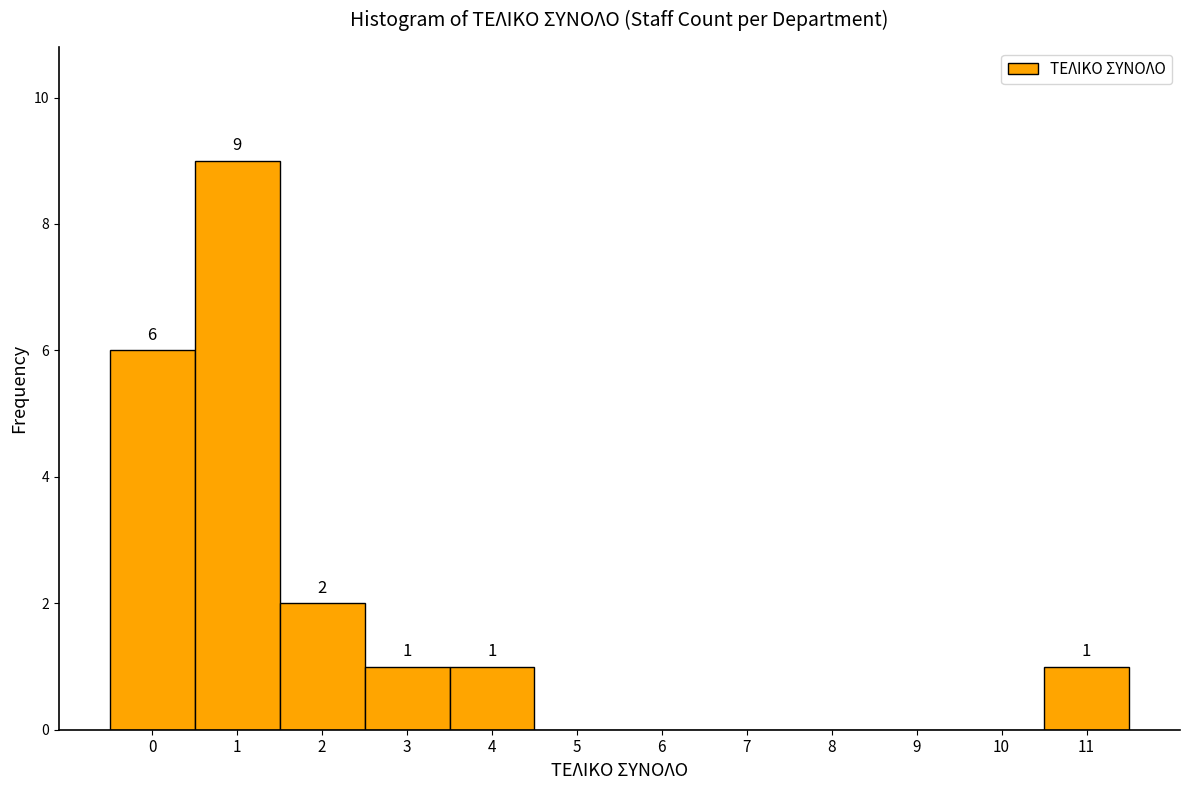

Which range on the x-axis has the tallest bar?

0.5 to 1.5